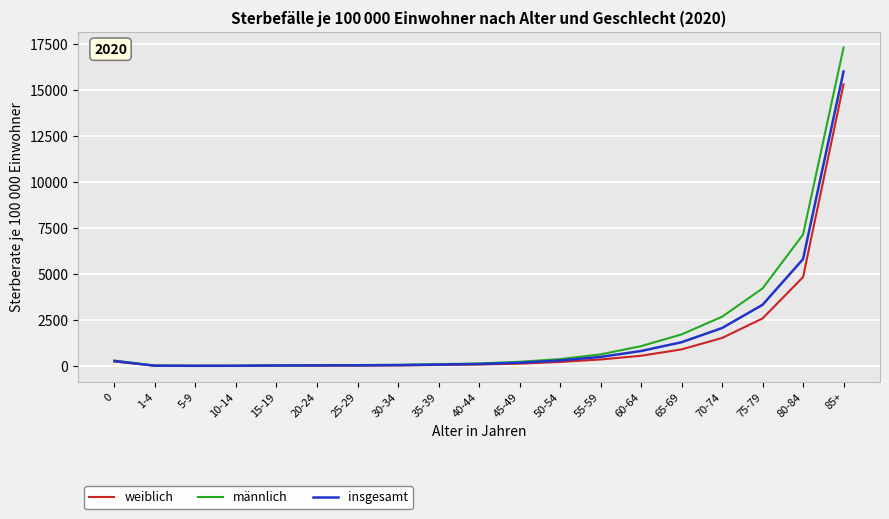

What is the average value of the weiblich series?

1411.1